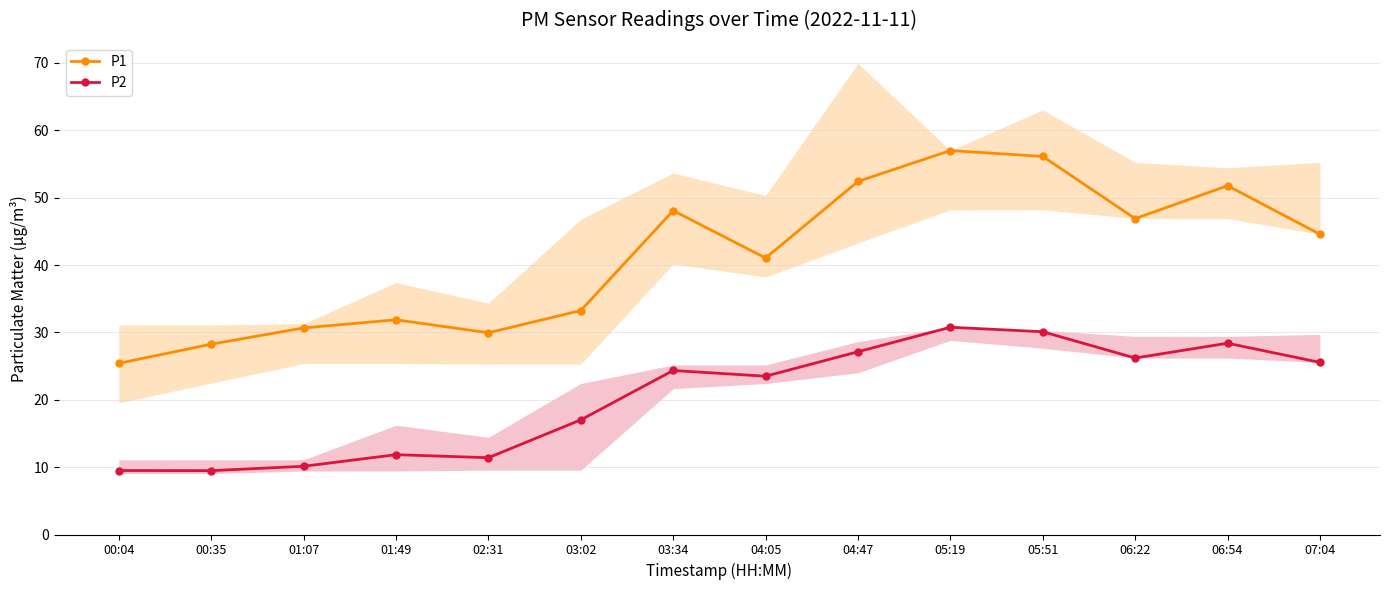

What position from the right is 04:47?

6